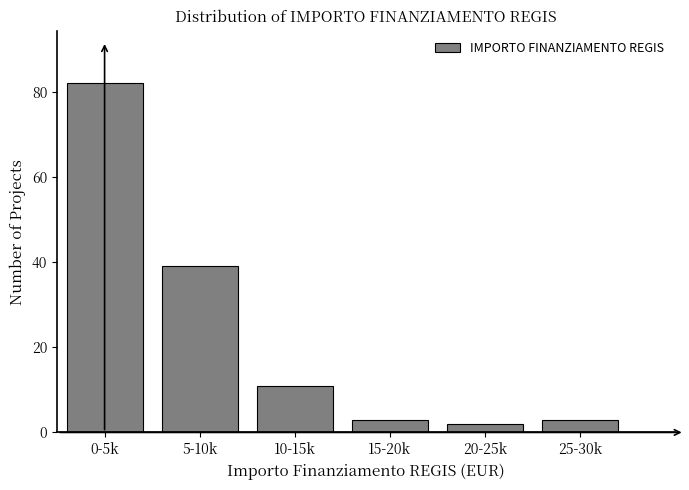

Reading left to right, extract all data points from this chart.

82	39	11	3	2	3